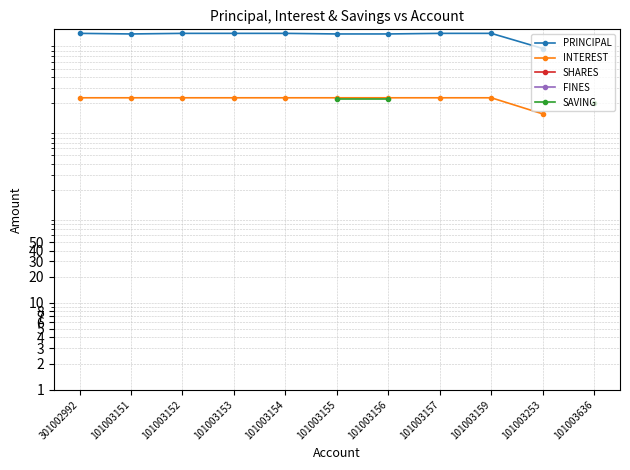

Rank the series by their average value, from highest to lowest.

PRINCIPAL, INTEREST, SHARES, FINES, SAVING